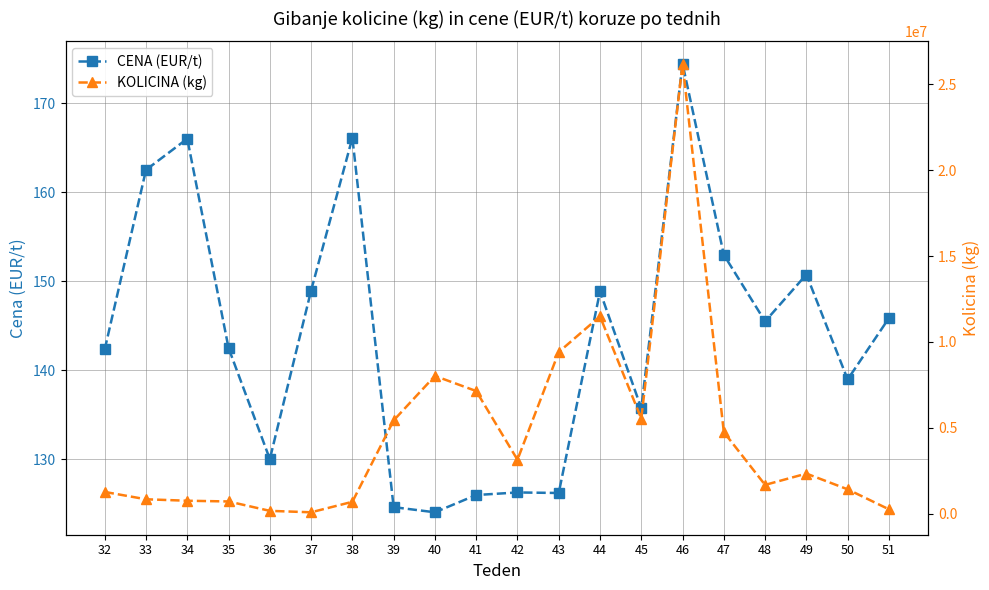

In KOLICINA (kg), how many points are lower than both neighbors (excluding endpoints)?

4